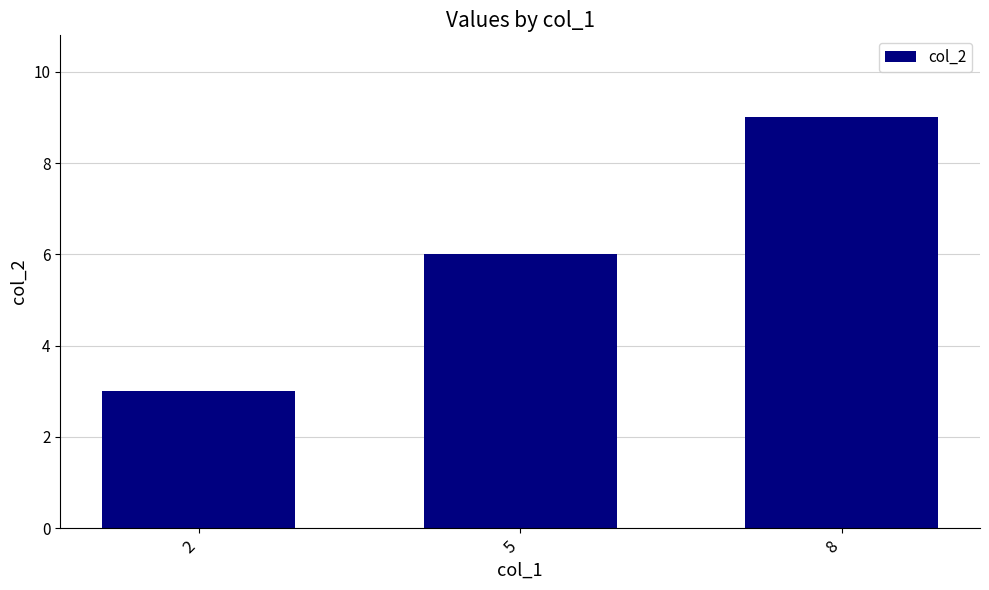

Reading left to right, extract all data points from this chart.

2=3	5=6	8=9